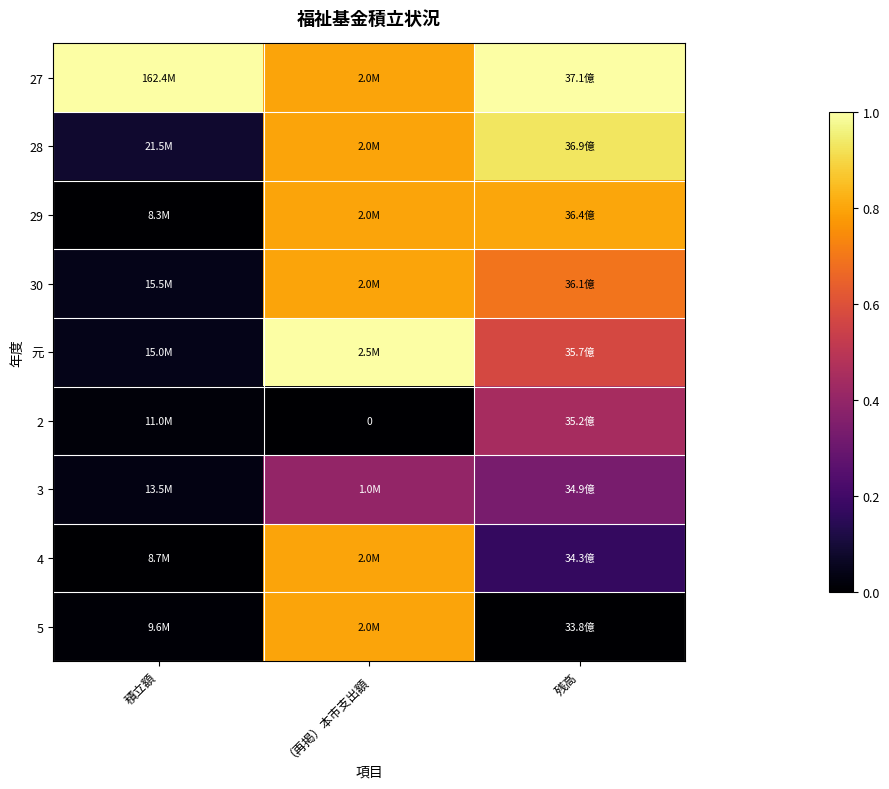

Which series has the largest total across all categories?

27